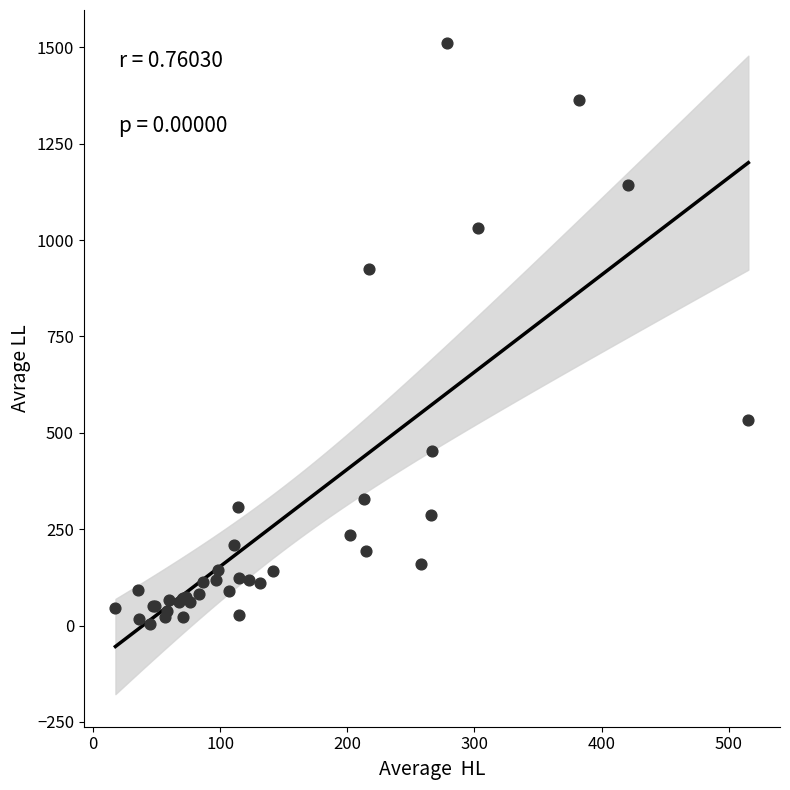

What Y value in the scatter plot is closest to 758?

924.9